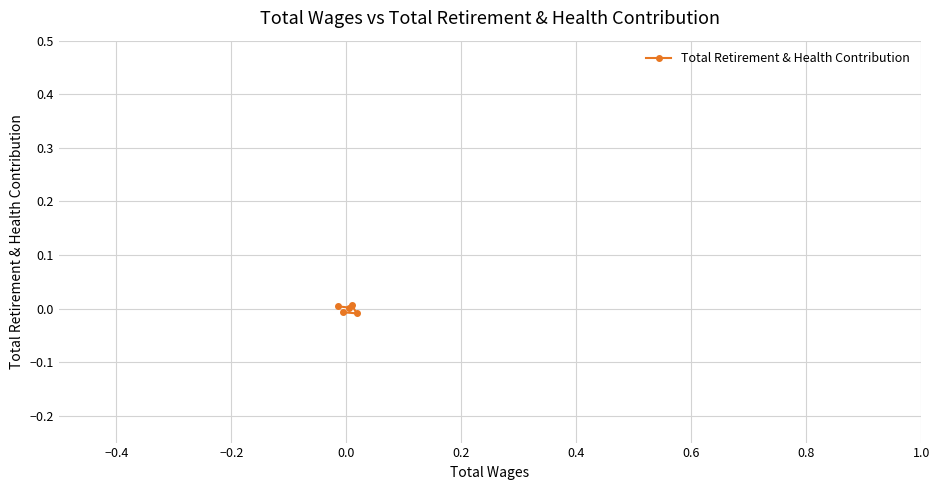

How many points are higher than both their immediate neighbors (excluding endpoints)?

1